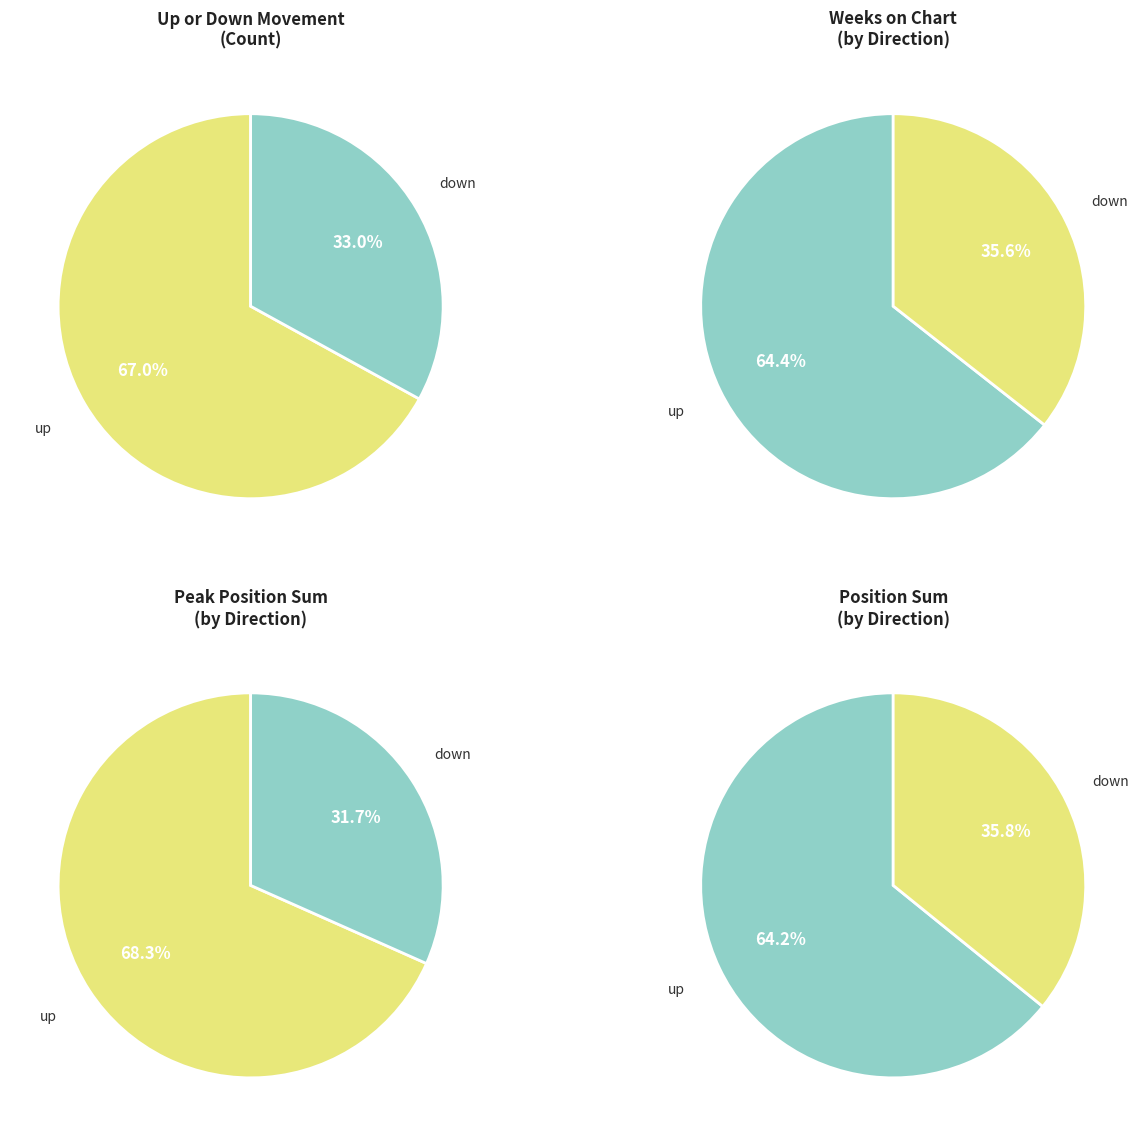

What is the change in value from up to down?

-34